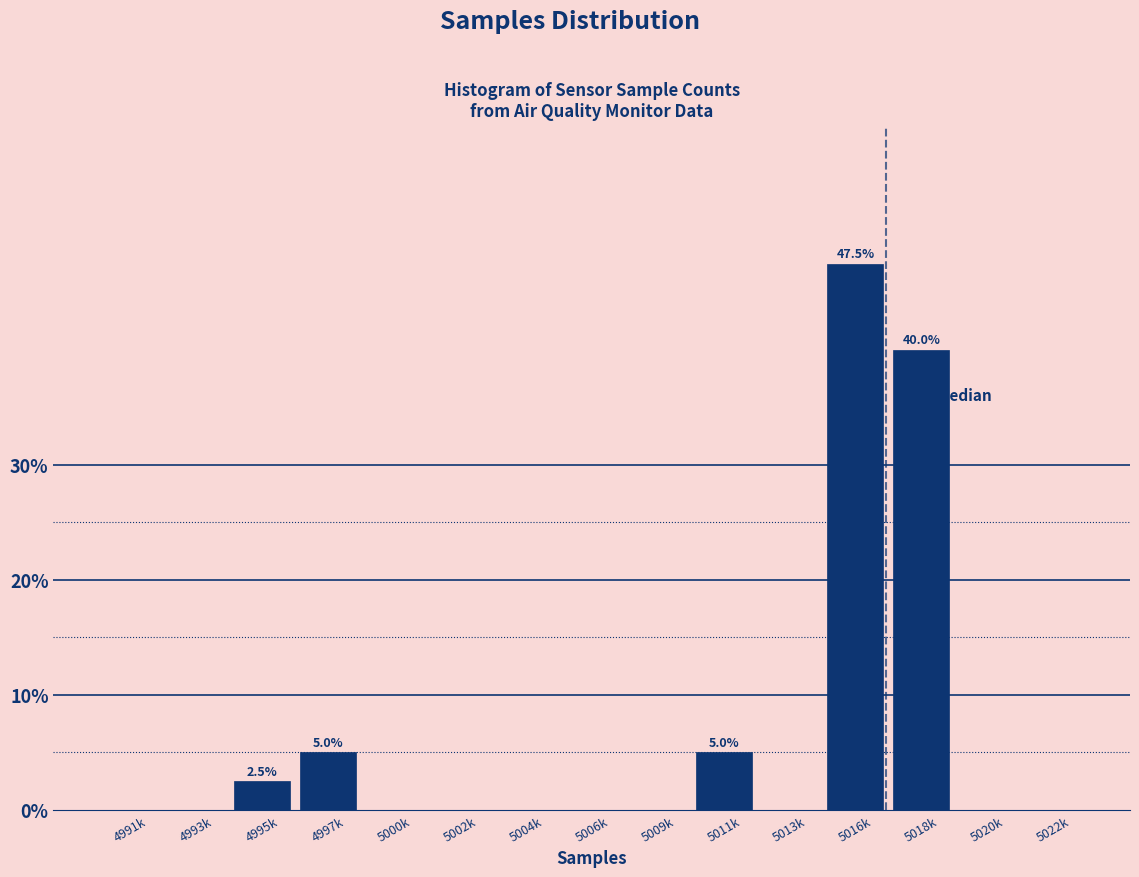

Reading left to right, list all the values displayed in this chart.

4991k=0.0	4993k=0.0	4995k=2.5	4997k=5.0	5000k=0.0	5002k=0.0	5004k=0.0	5006k=0.0	5009k=0.0	5011k=5.0	5013k=0.0	5016k=47.5	5018k=40.0	5020k=0.0	5022k=0.0